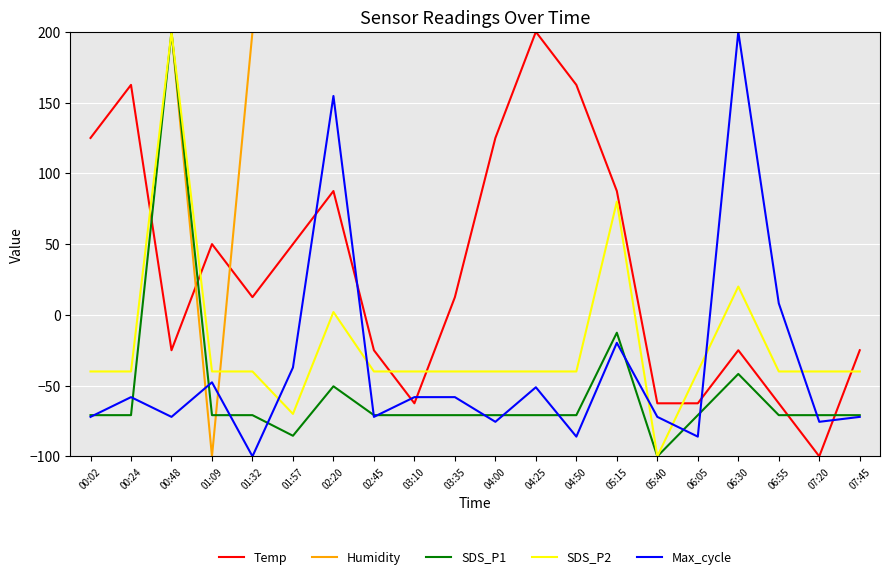

At how many categories does at least one series exceed 151?

19